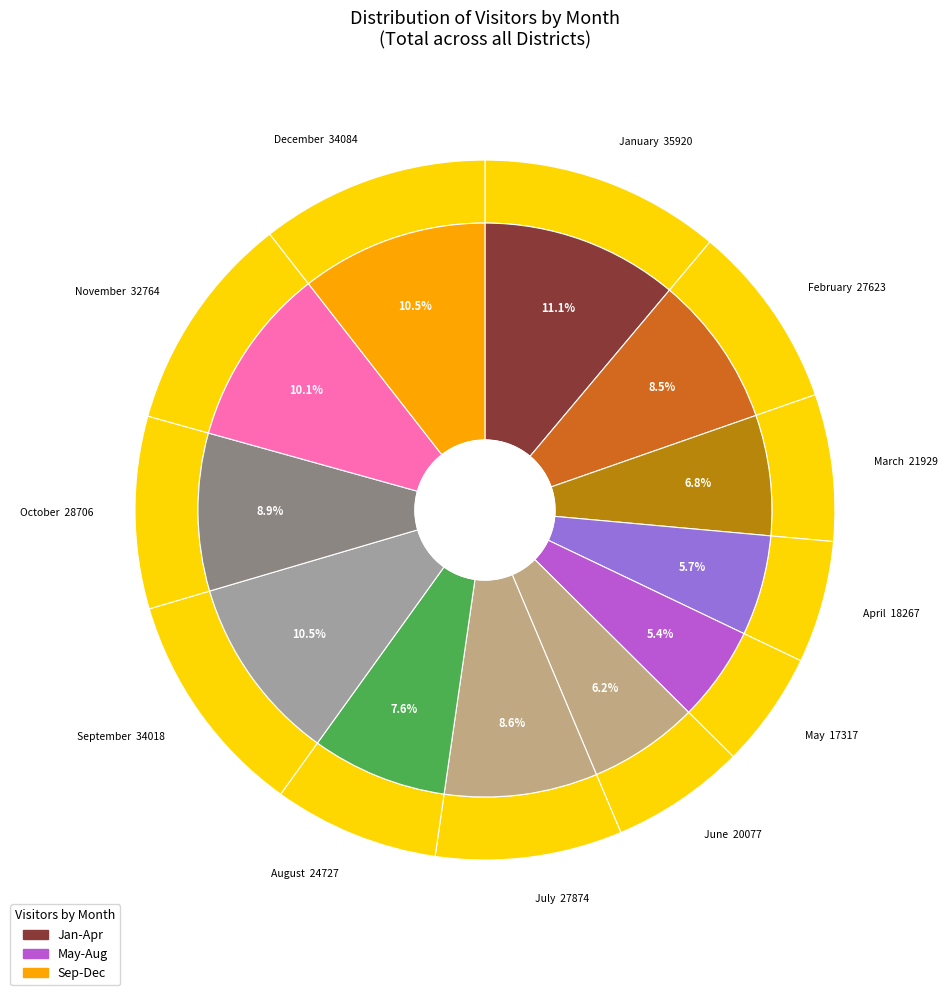

Rank the categories by value from lowest to highest.

May, April, June, March, August, February, July, October, November, September, December, January